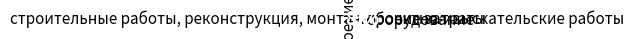

Is it true that проектно-изыскательские работы is 3% of the pie?

True